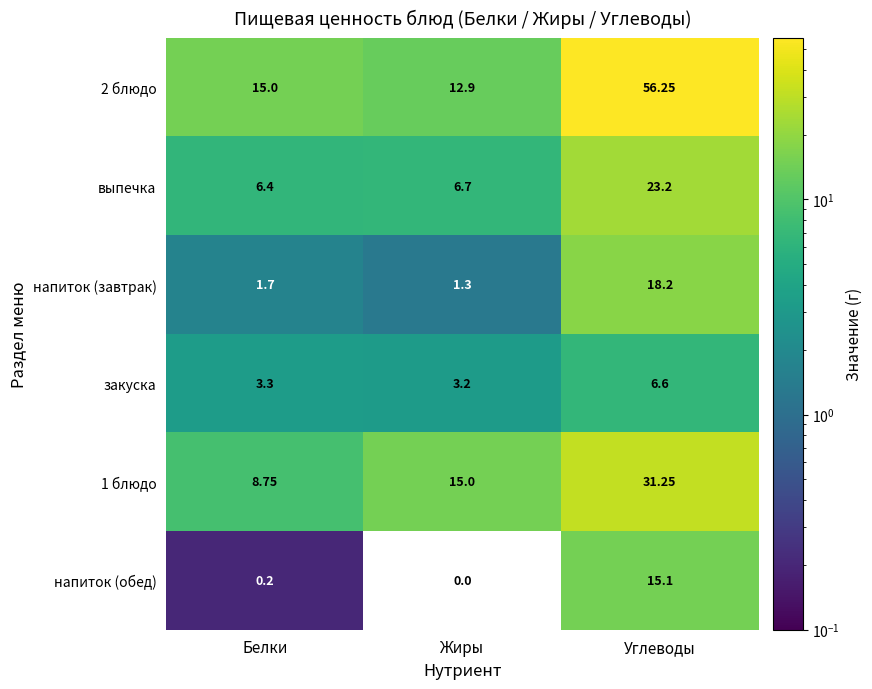

How many distinct data groups are displayed?

6